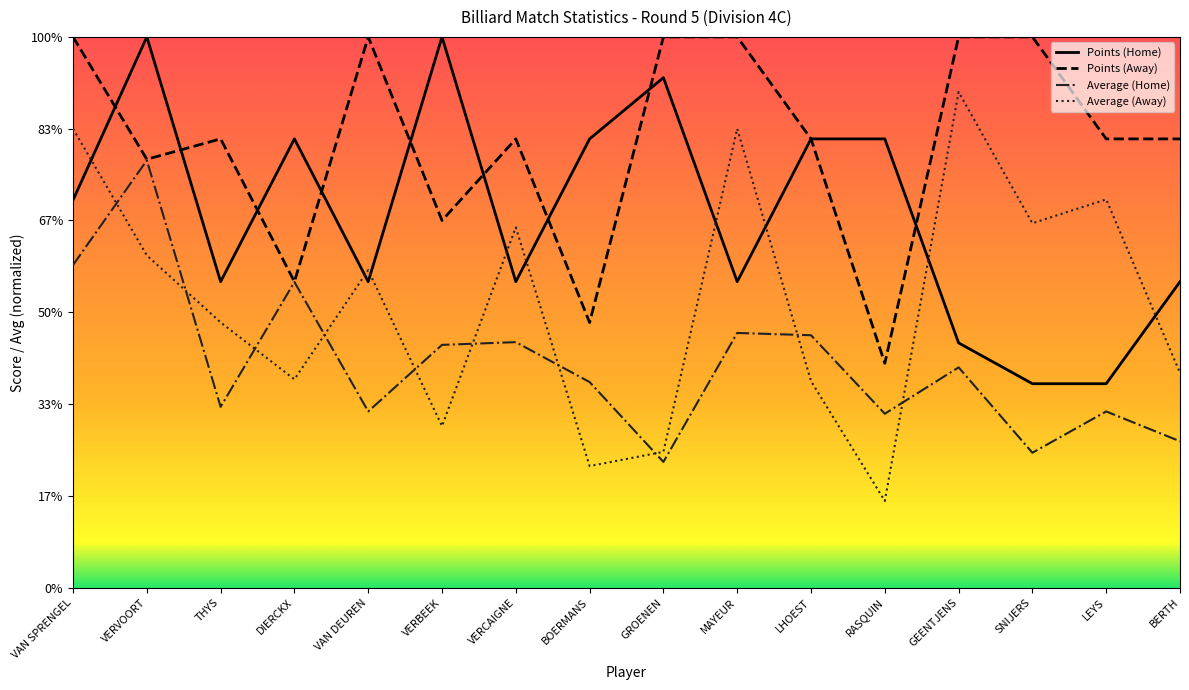

Which series has the widest spread of values?

Average (Away)